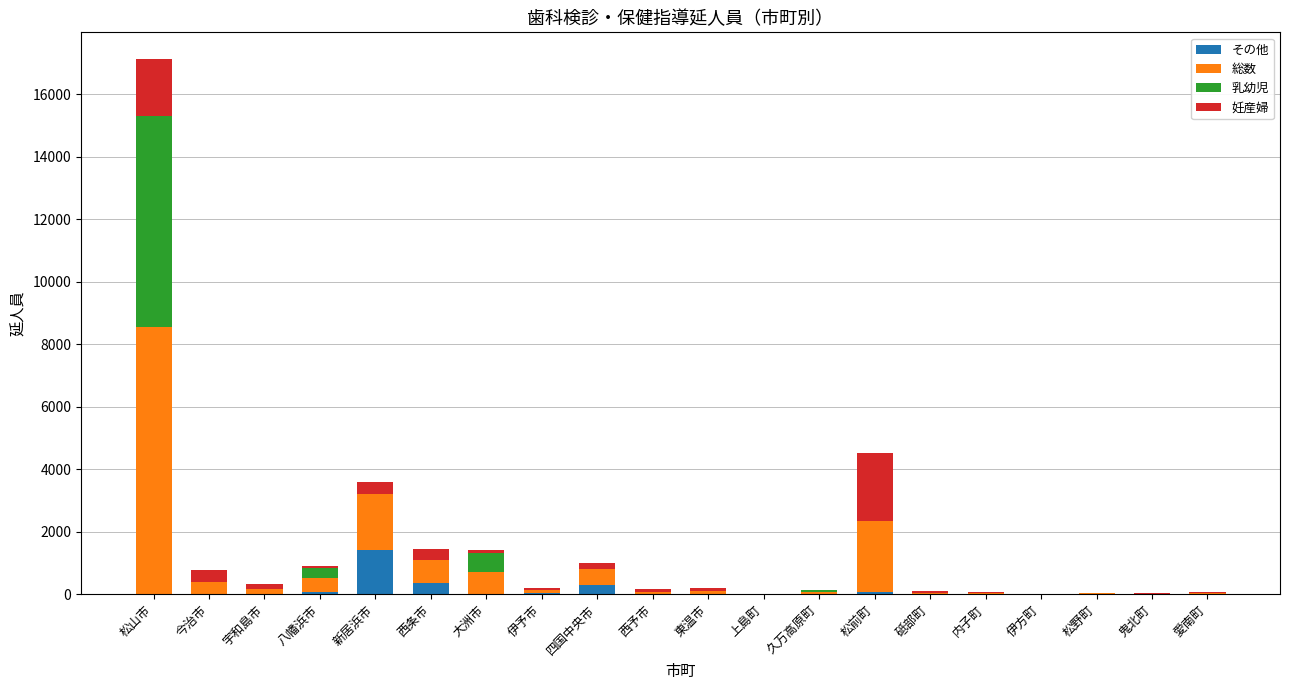

What is the total value across all series at 松山市?

17128